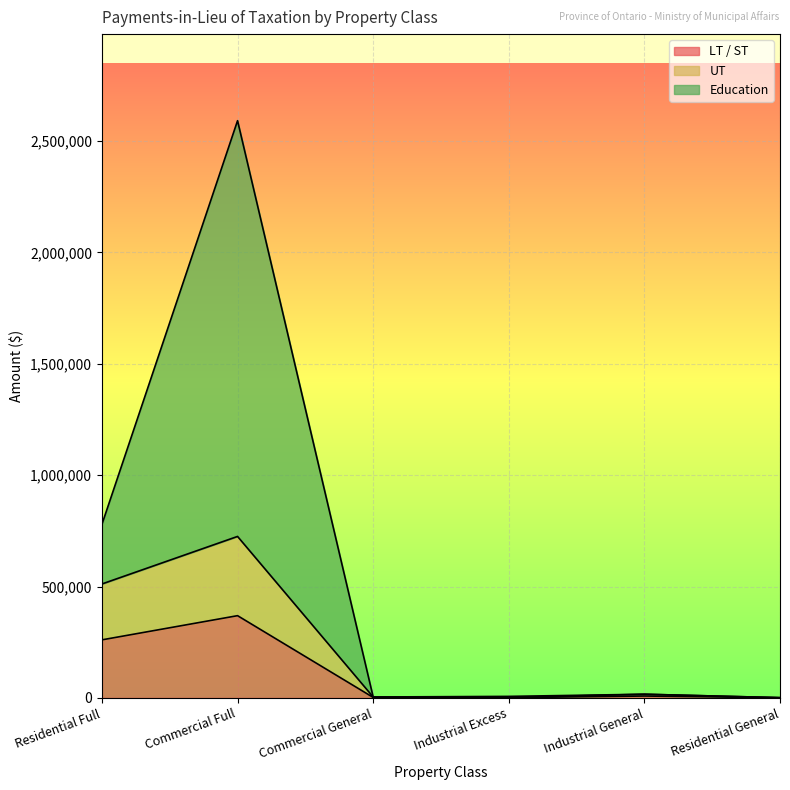

How many values in the UT series exceed 16417?

2